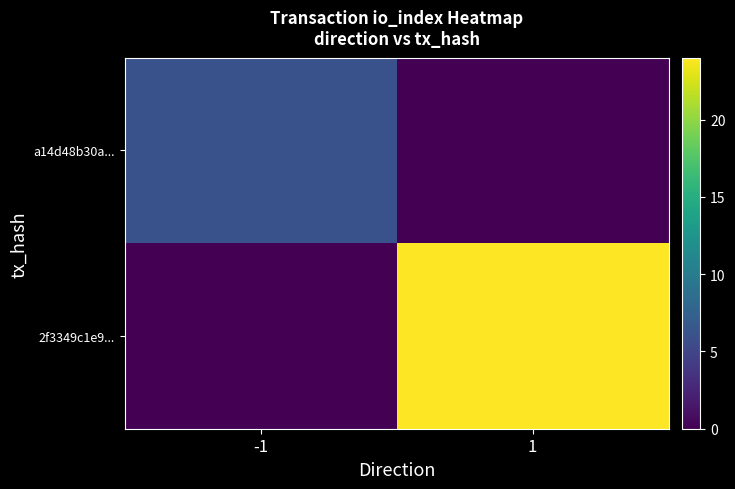

List the series in order of their overall mean, highest first.

2f3349c1e9..., a14d48b30a...